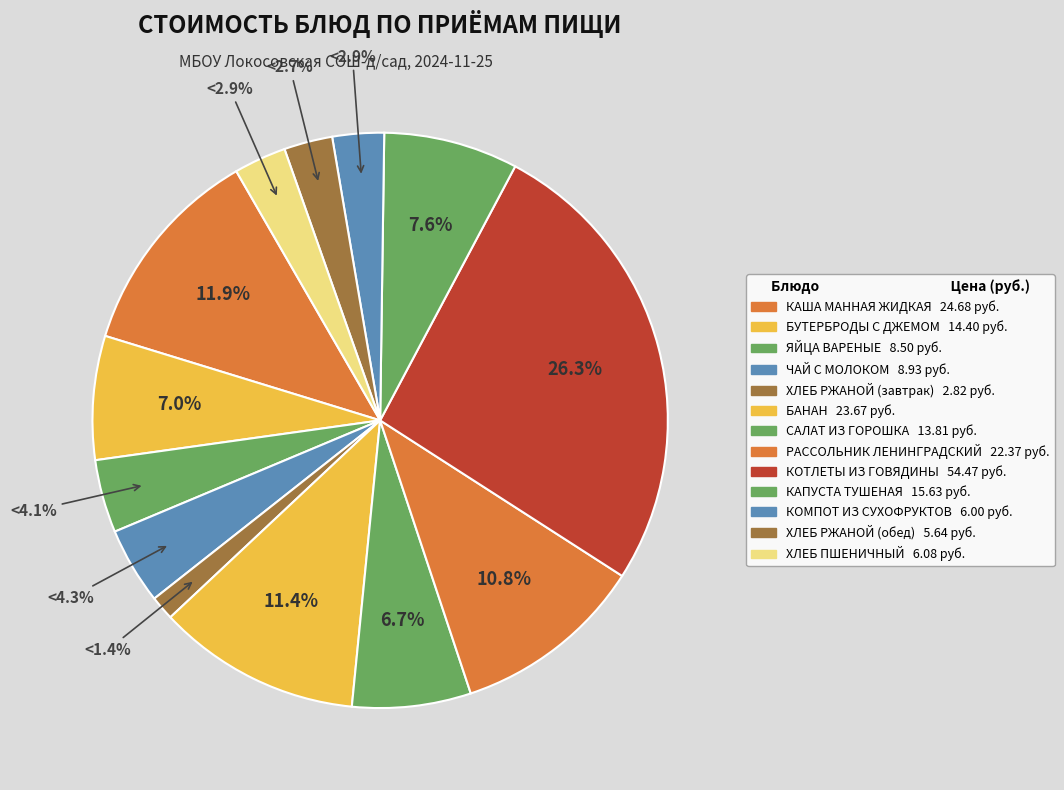

How many segments does this pie chart have?

13